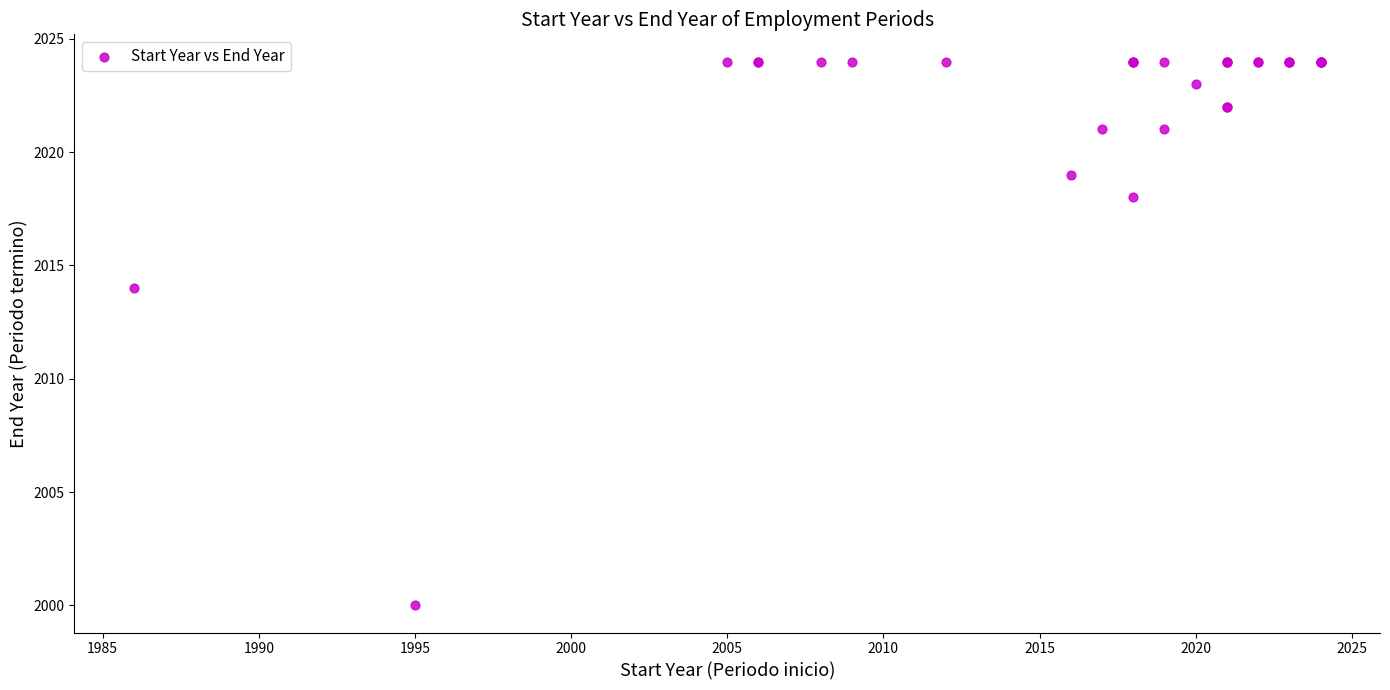

What Y value in the scatter plot is closest to 2012?

2014